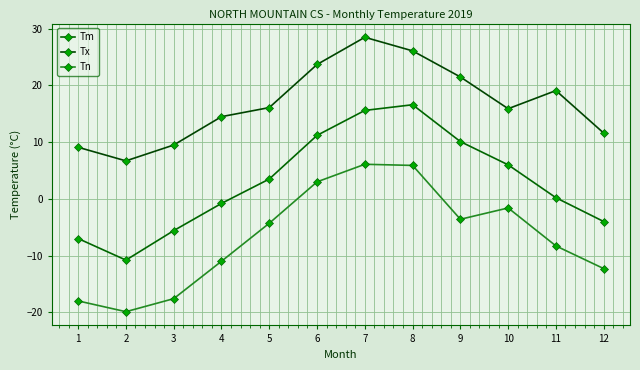

At which category does Tn reach its first local valley?

2